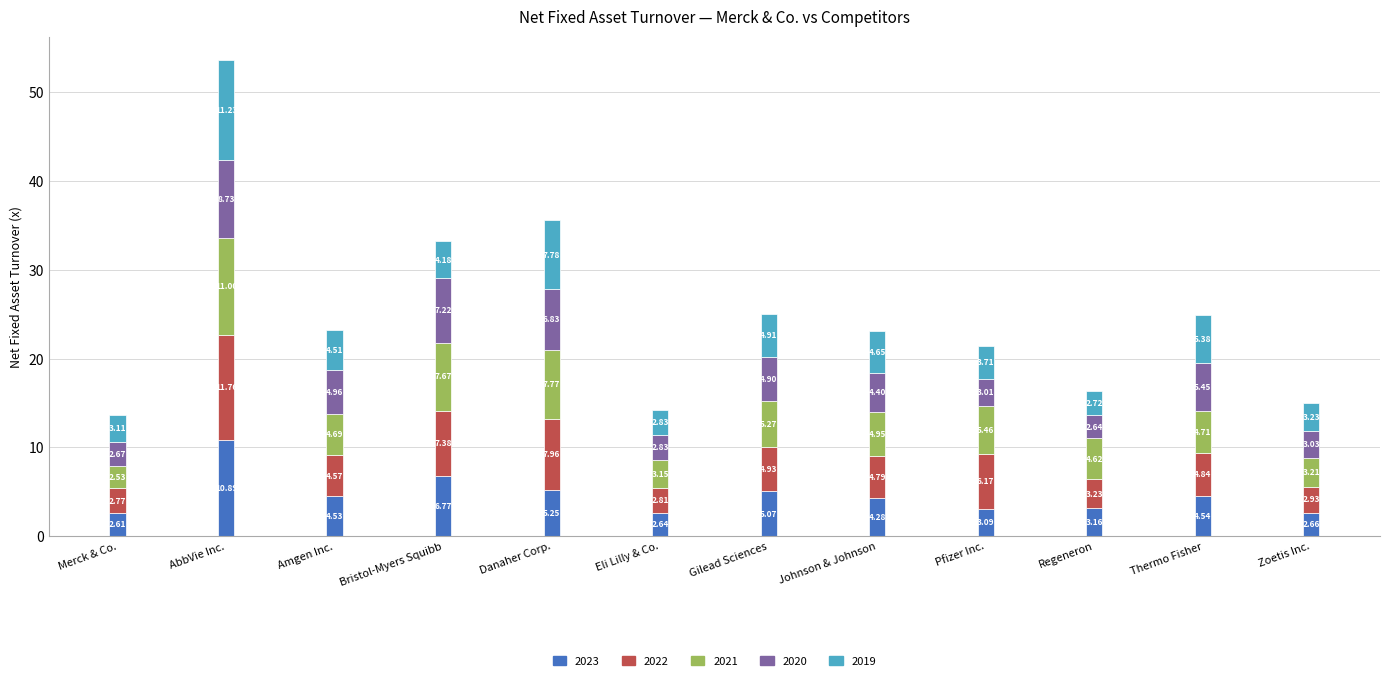

What is the difference between the maximum and minimum values in the 2023 series?

8.3